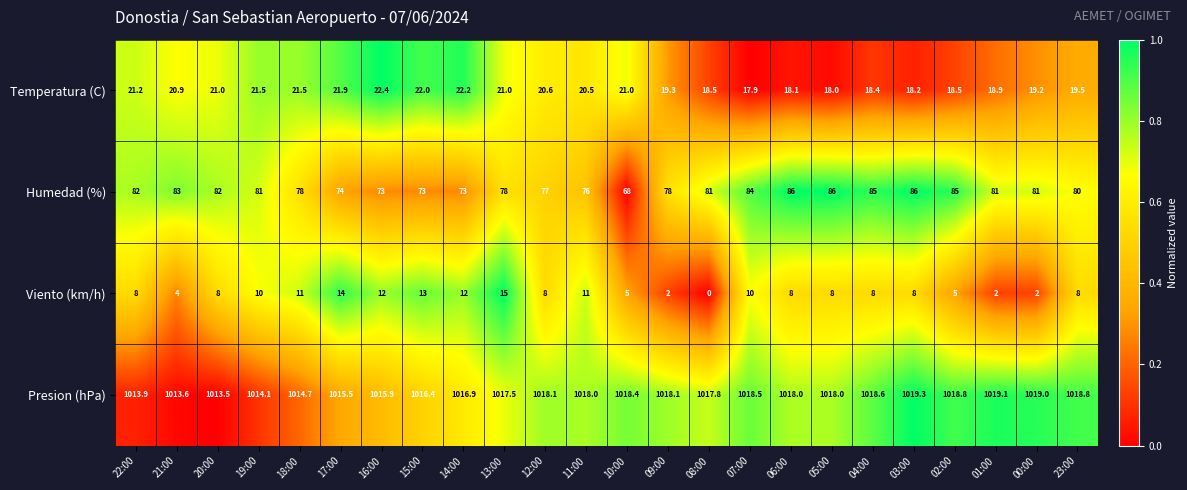

True or false: Humedad (%) has a value of 86.0 at 03:00.

True